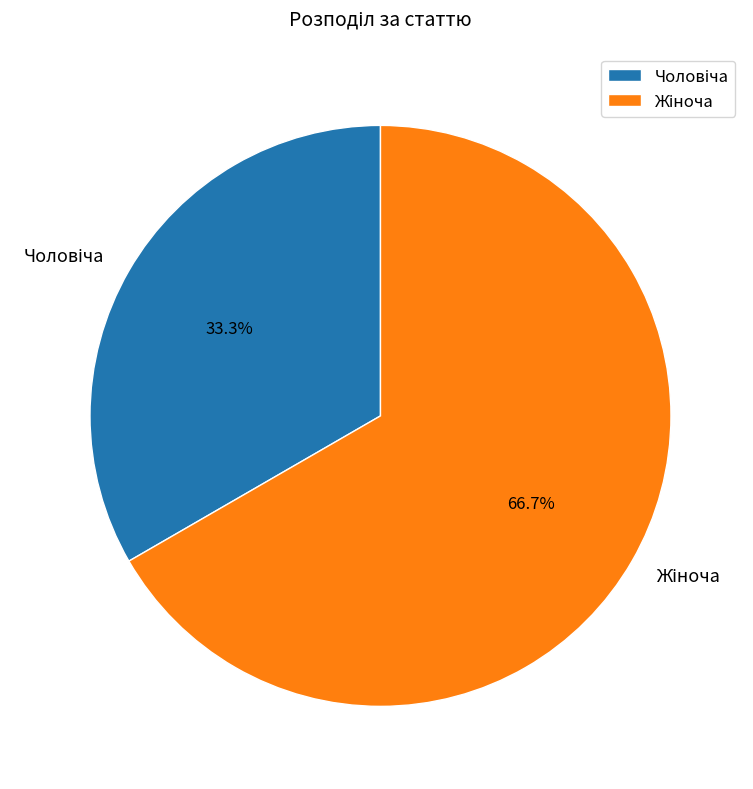

Is there any slice that represents more than half of the pie?

Yes